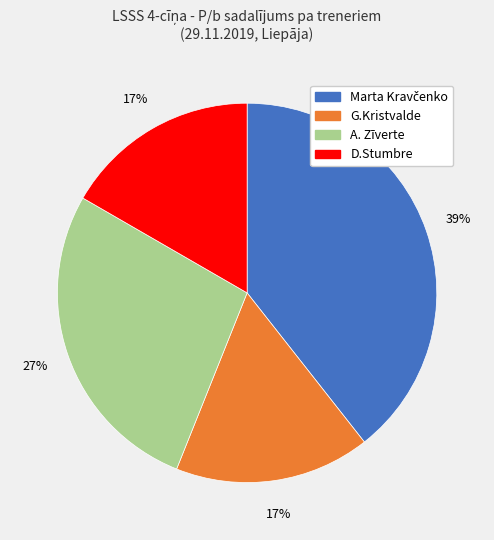

To the nearest percent, what is the average slice percentage?

25%